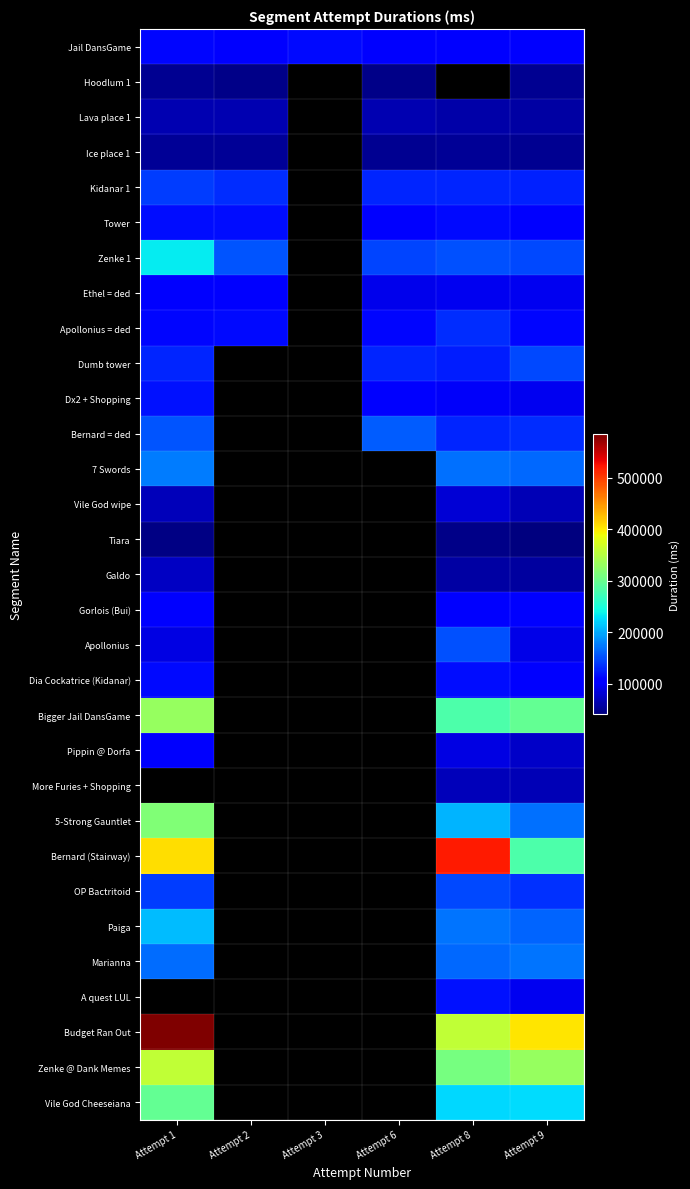

What is the maximum value for Dx2 + Shopping?

117634.0